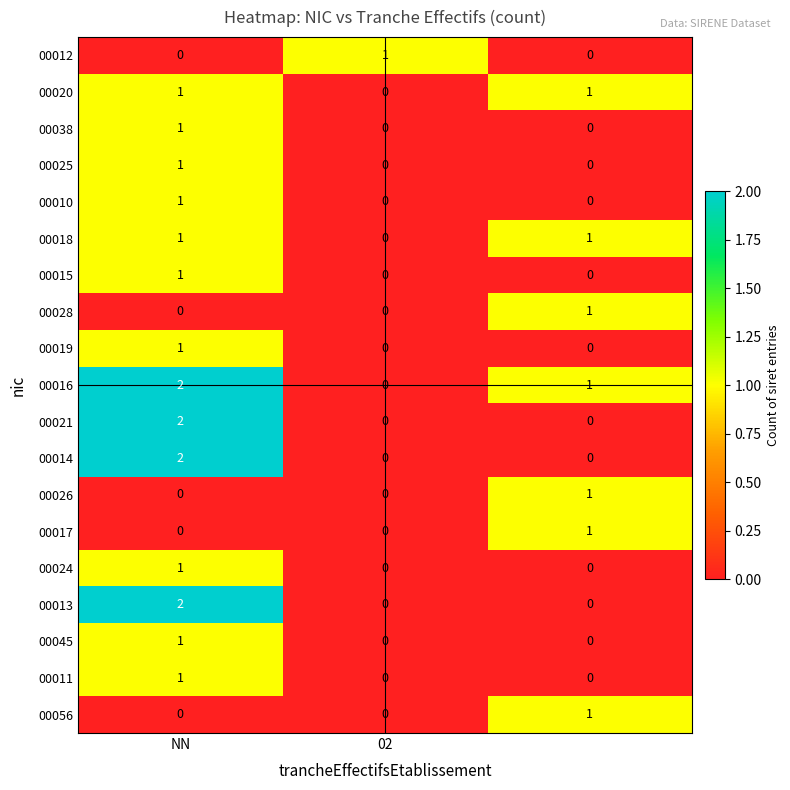

How many 00010 values are between 0 and 1?

3